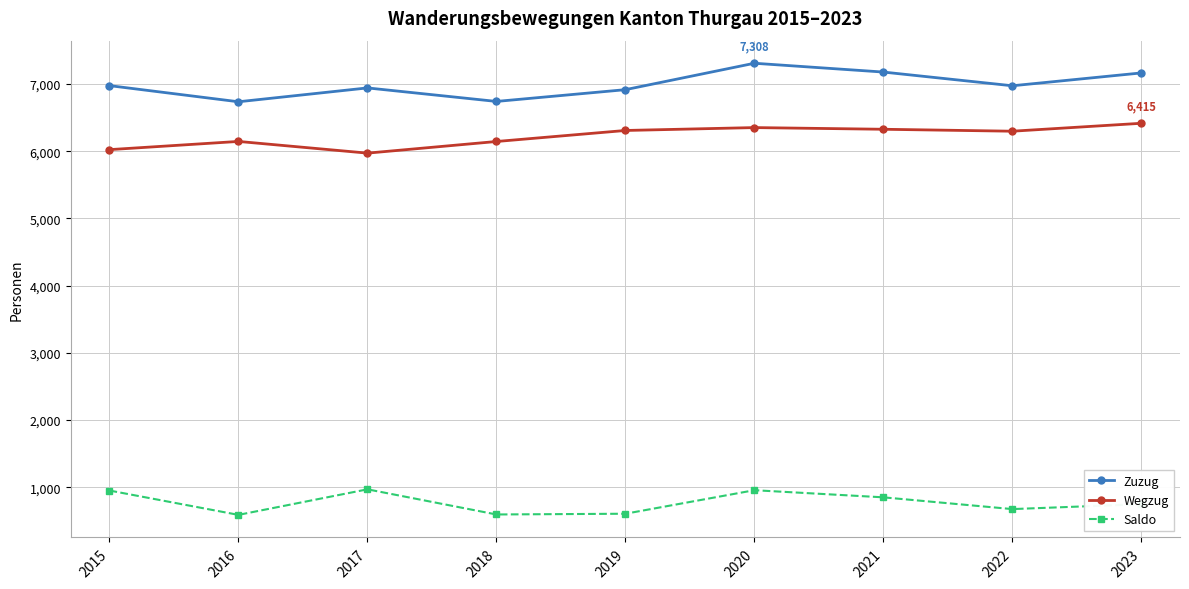

What is the minimum value for Saldo?

590